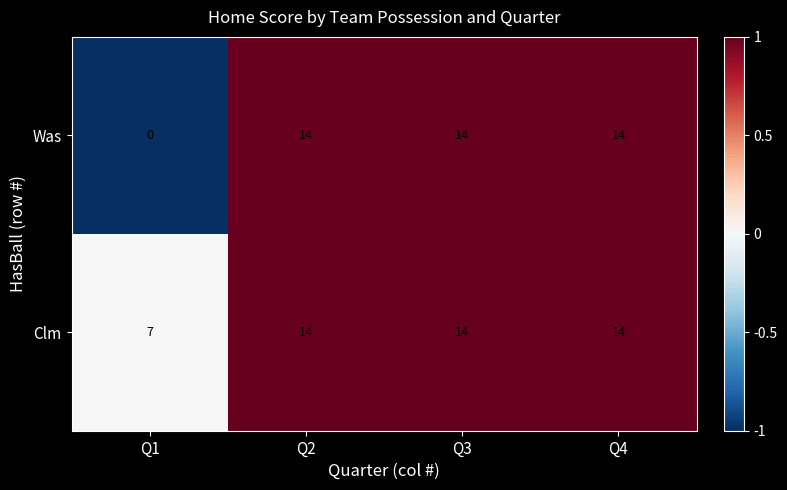

How many data points in Was are less than 14?

1